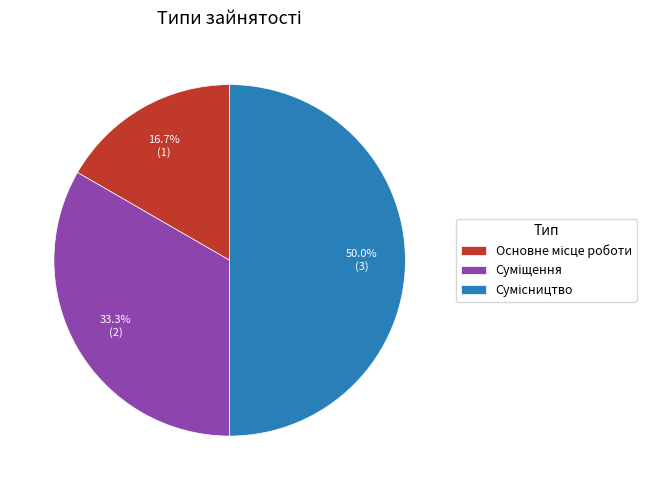

How many slices are in this pie chart?

3